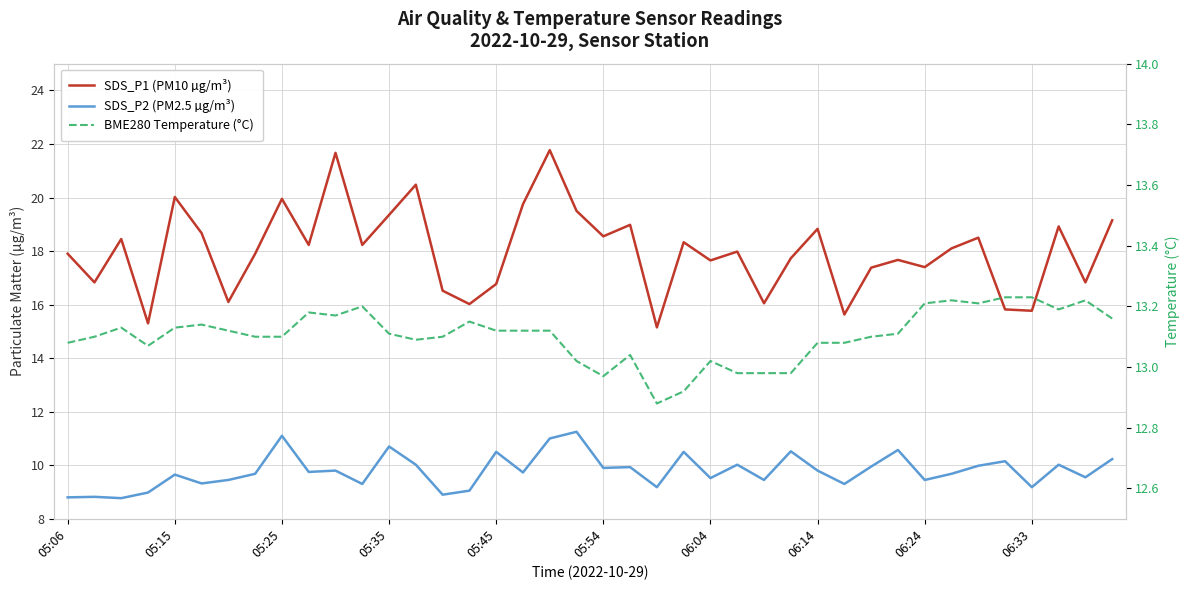

Rank the series by their maximum value, from lowest to highest.

SDS_P2 (PM2.5 µg/m³), BME280 Temperature (°C), SDS_P1 (PM10 µg/m³)